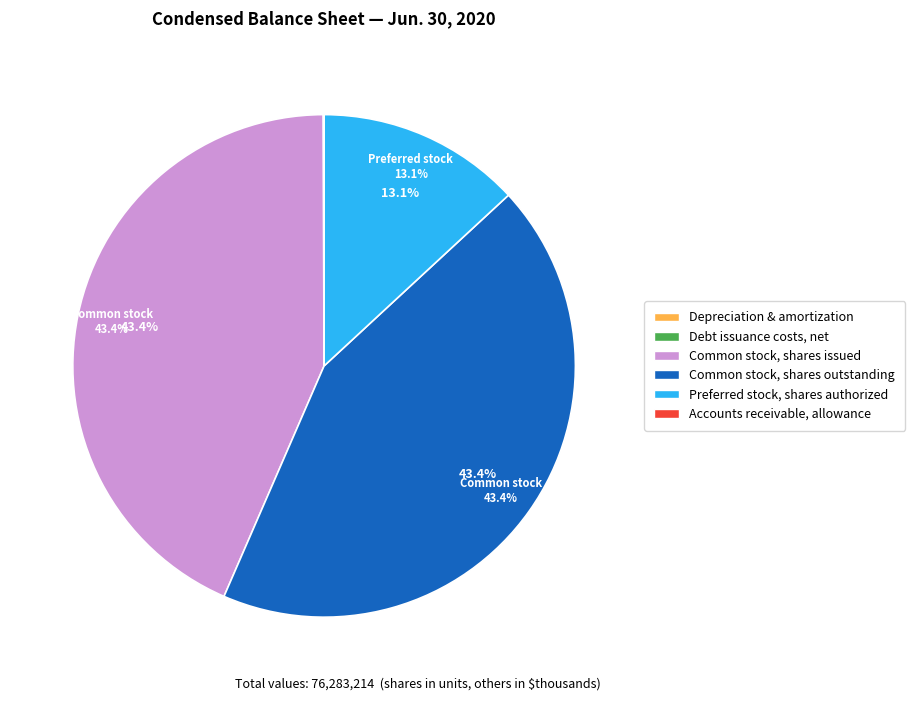

Does any single category account for the majority?

No